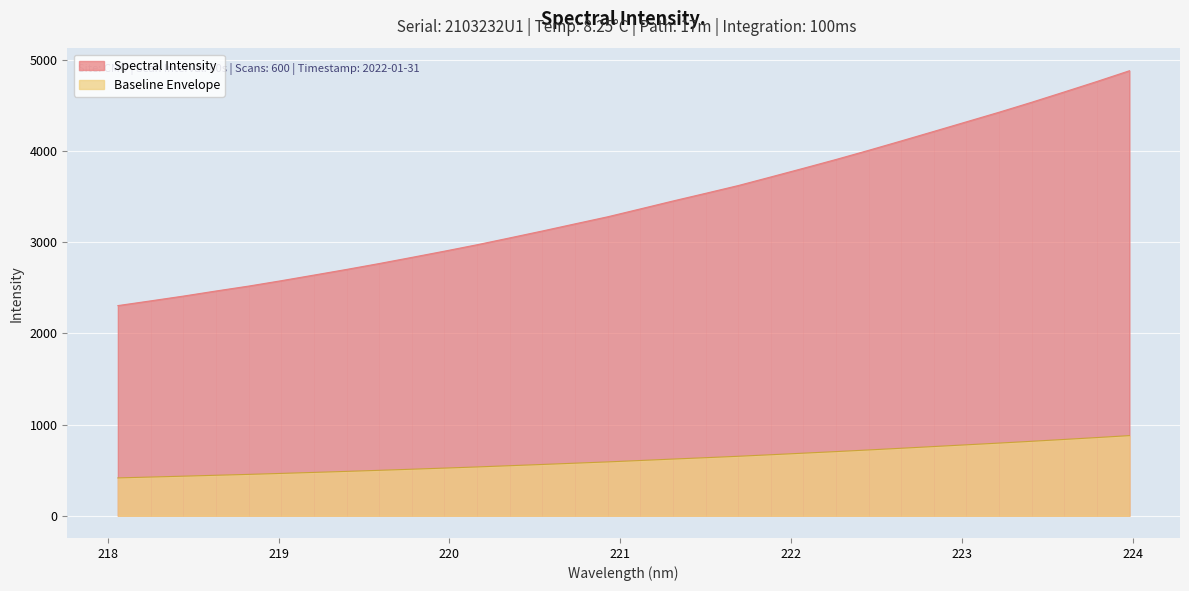

What is the highest value of the Baseline Envelope series?

878.5